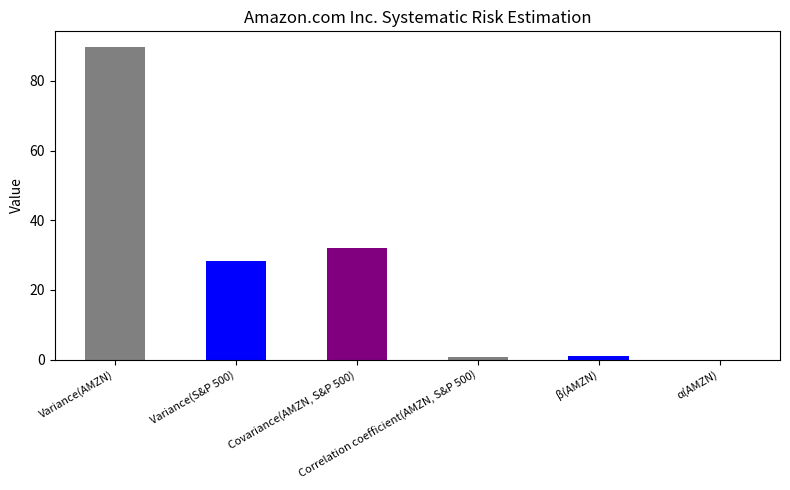

What is the change in value from Correlation coefficient(AMZN, S&P 500) to α(AMZN)?

-0.6